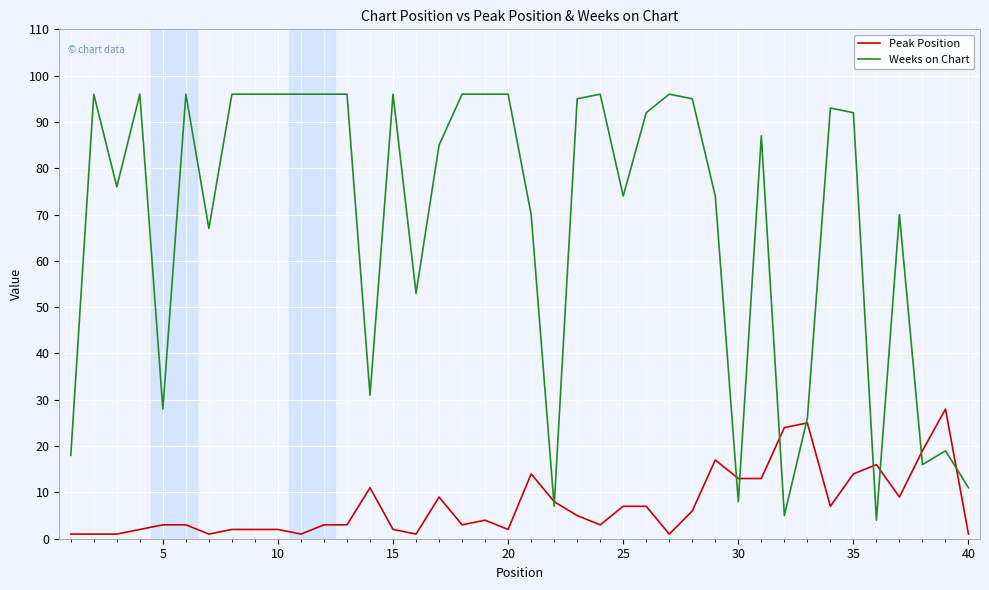

What is the average value of the Weeks on Chart series?

68